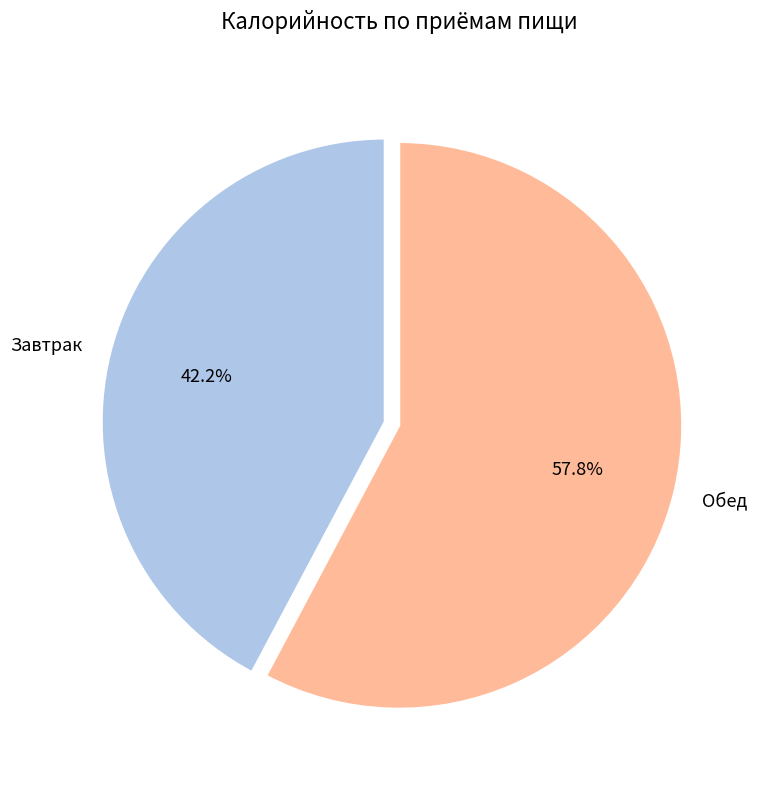

To the nearest percent, what portion does Обед represent?

58%